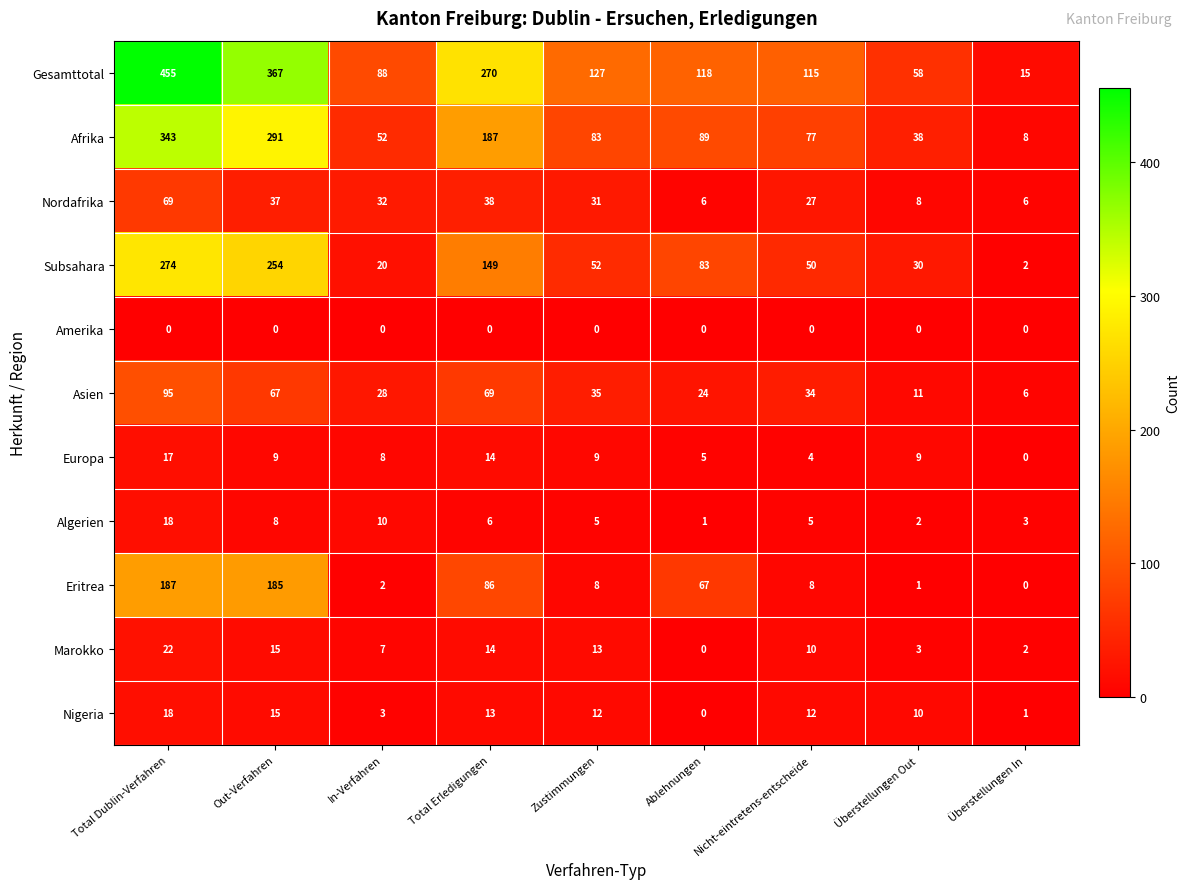

At which category is the sum across all series the highest?

Total Dublin-Verfahren